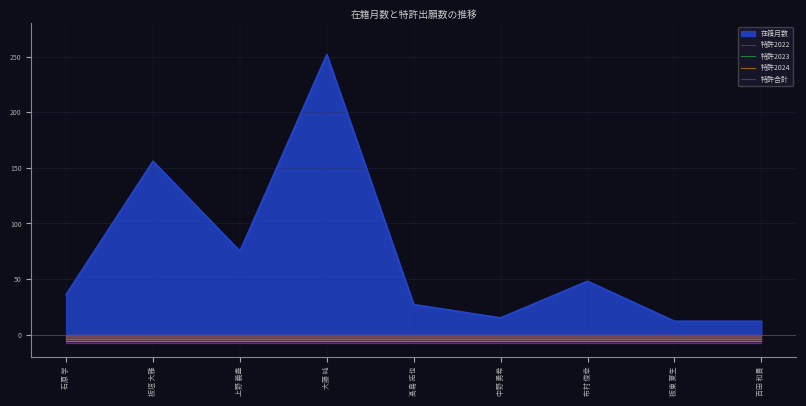

What is the sum of all 特許2023 values?

-36